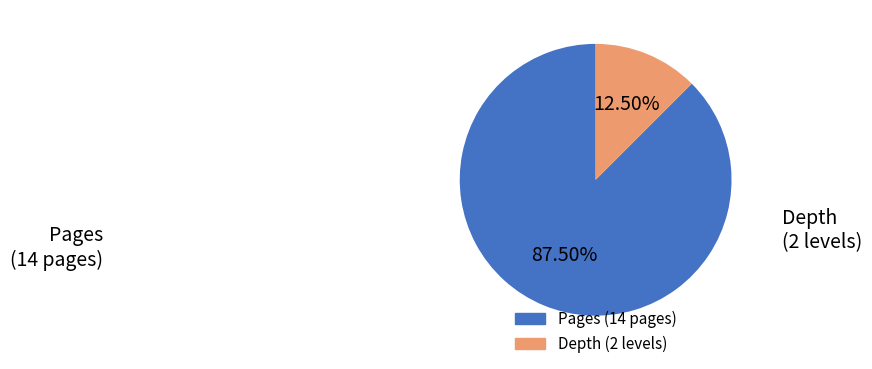

Is there any slice that represents more than half of the pie?

Yes